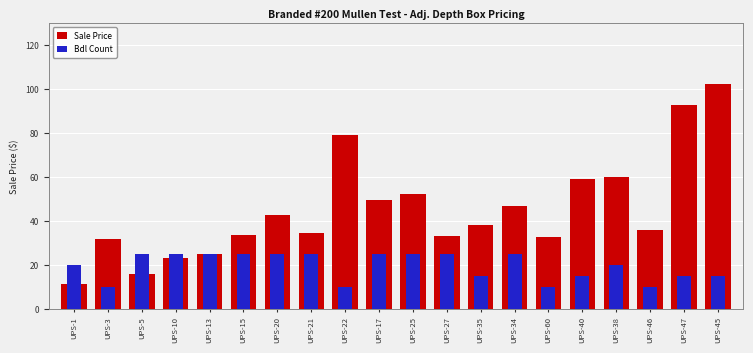

Which series changed the most between UPS-20 and UPS-25?

Sale Price